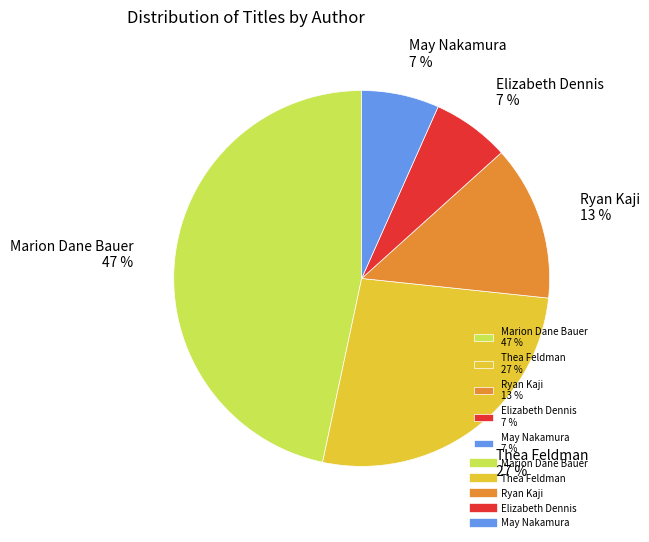

Is the sum of Thea Feldman 27 % and Ryan Kaji 13 % greater than half?

No